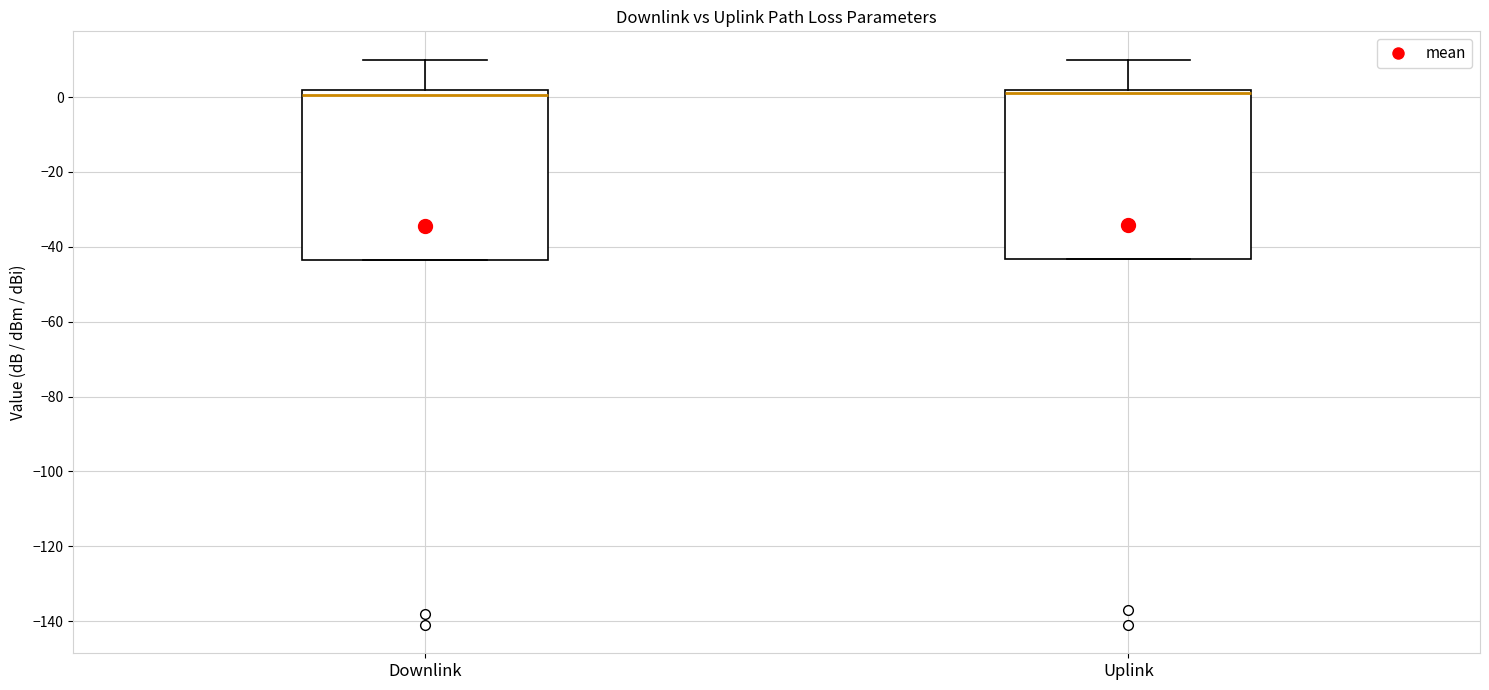

Reading left to right, read every box against the y-axis: the position of its median line, the range the box covers, and the ends of its whiskers. The values are not printed on the chart, so give them approximately, as read against the axis.

Downlink: median 0, box -44 to 2, whiskers -44 to 10
Uplink: median 2 (just below the box's upper edge), box -44 to 2, whiskers -44 to 10